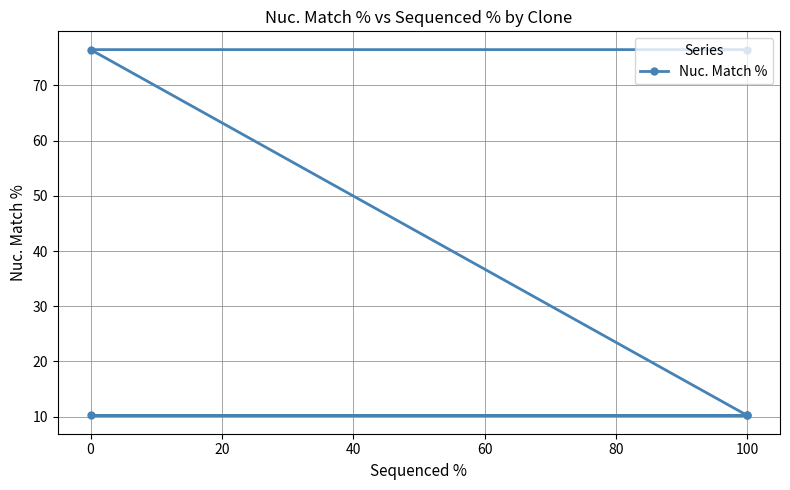

Reading left to right, list all the values displayed in this chart.

76.5	76.5	10.2	10.2	10.2